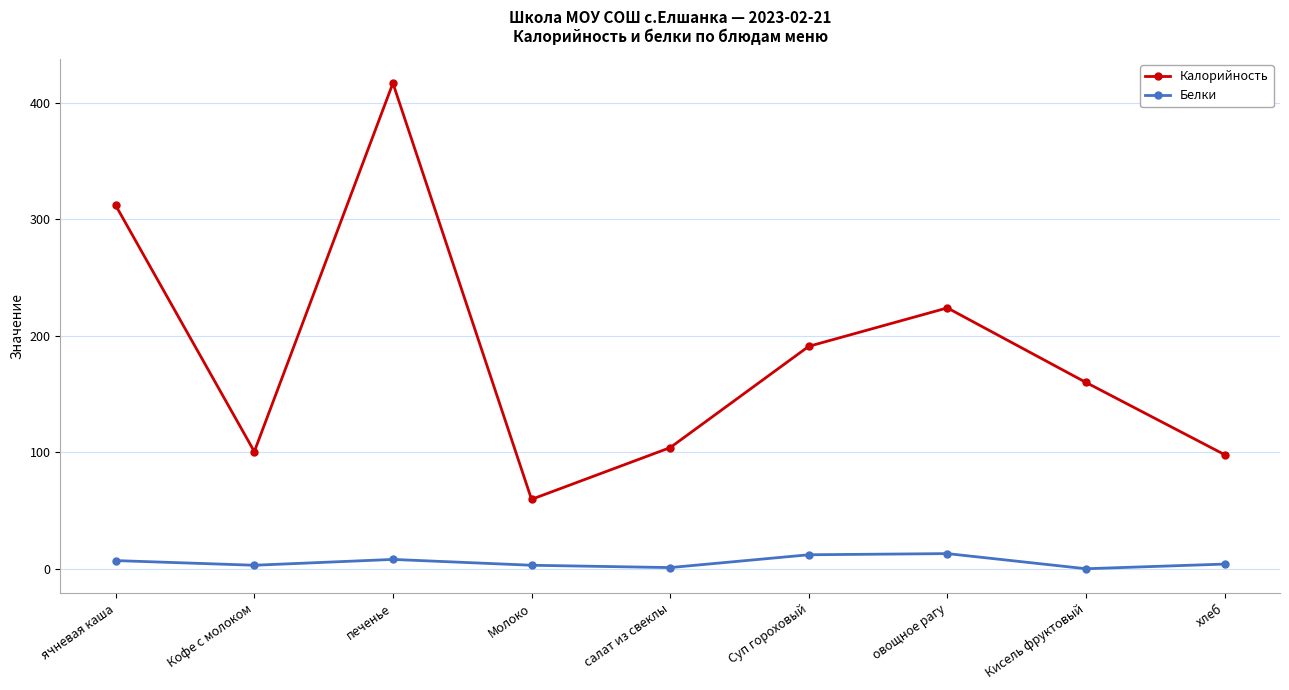

At which category is the sum across all series the highest?

печенье